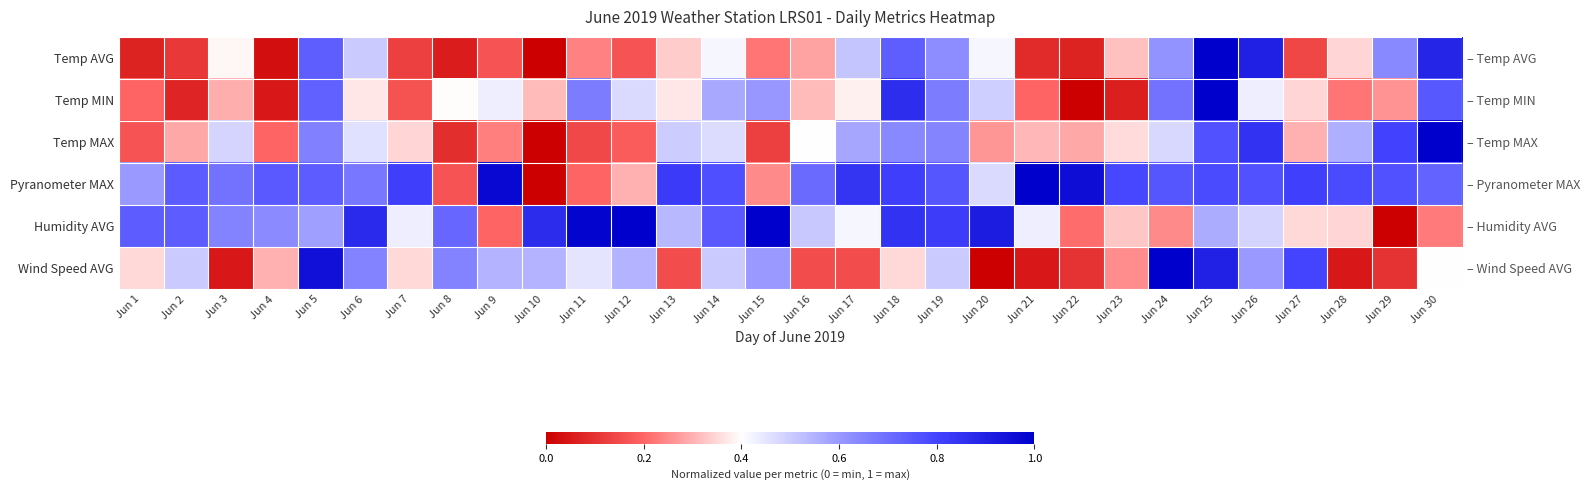

True or false: Wind Speed AVG has a value of 0.1 at Jun 22.

True